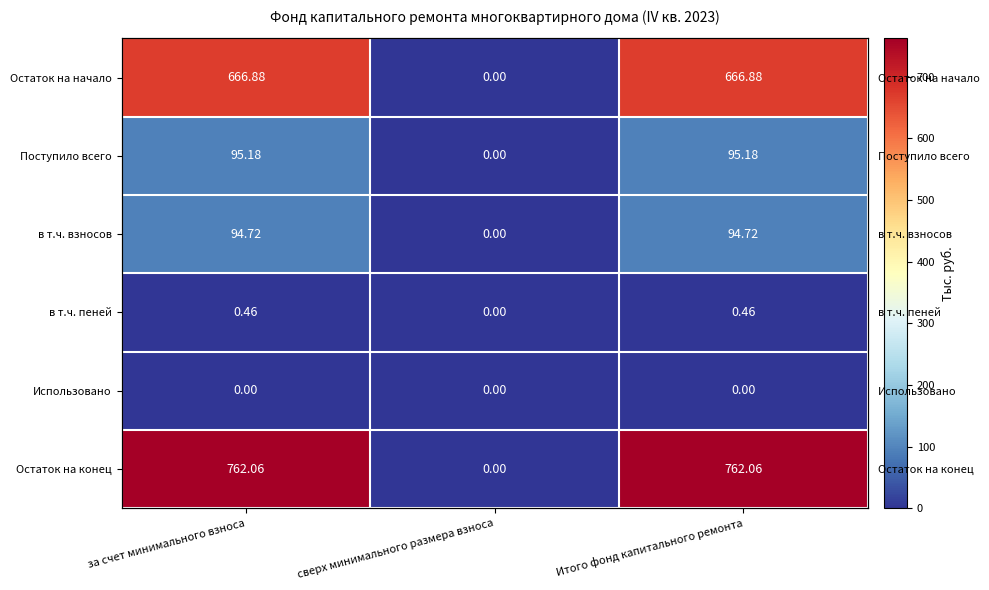

Which has a higher value, за счет минимального взноса or сверх минимального размера взноса?

за счет минимального взноса